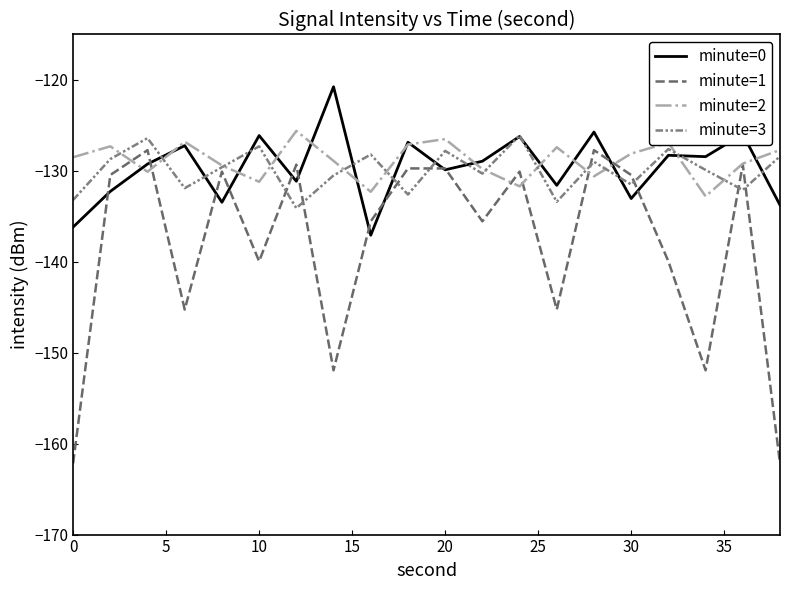

Which series has the largest total across all categories?

minute=2